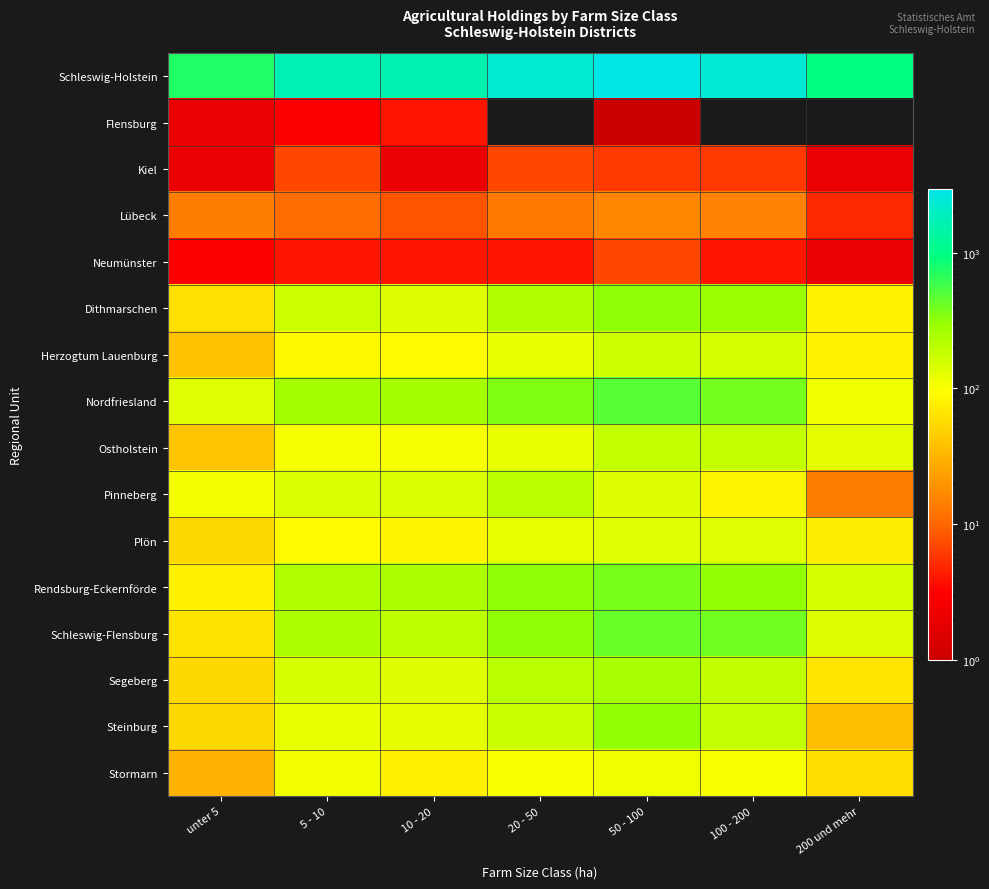

Between 50 - 100 and 20 - 50, which is larger?

50 - 100